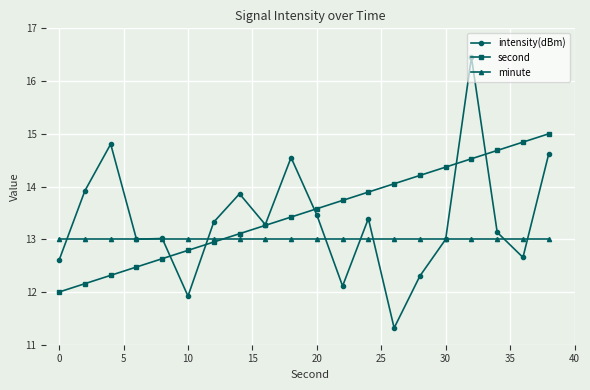

Reading right to left, list all the values displayed in this chart.

intensity(dBm): 14.6	12.7	13.1	16.5	13.0	12.3	11.3	13.4	12.1	13.5	14.5	13.3	13.9	13.3	11.9	13.0	13.0	14.8	13.9	12.6
second: 15.0	14.8	14.7	14.5	14.4	14.2	14.1	13.9	13.7	13.6	13.4	13.3	13.1	12.9	12.8	12.6	12.5	12.3	12.2	12.0
minute: 13.0	13.0	13.0	13.0	13.0	13.0	13.0	13.0	13.0	13.0	13.0	13.0	13.0	13.0	13.0	13.0	13.0	13.0	13.0	13.0